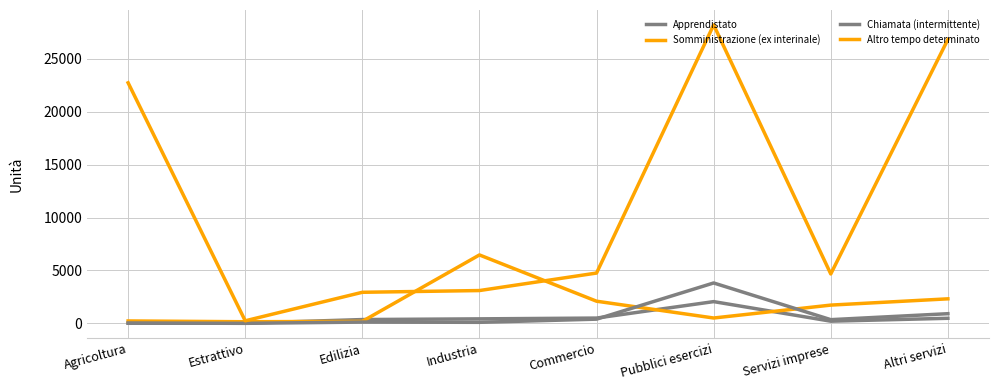

What is the difference between the second highest and minimum values in the Chiamata (intermittente) series?

911